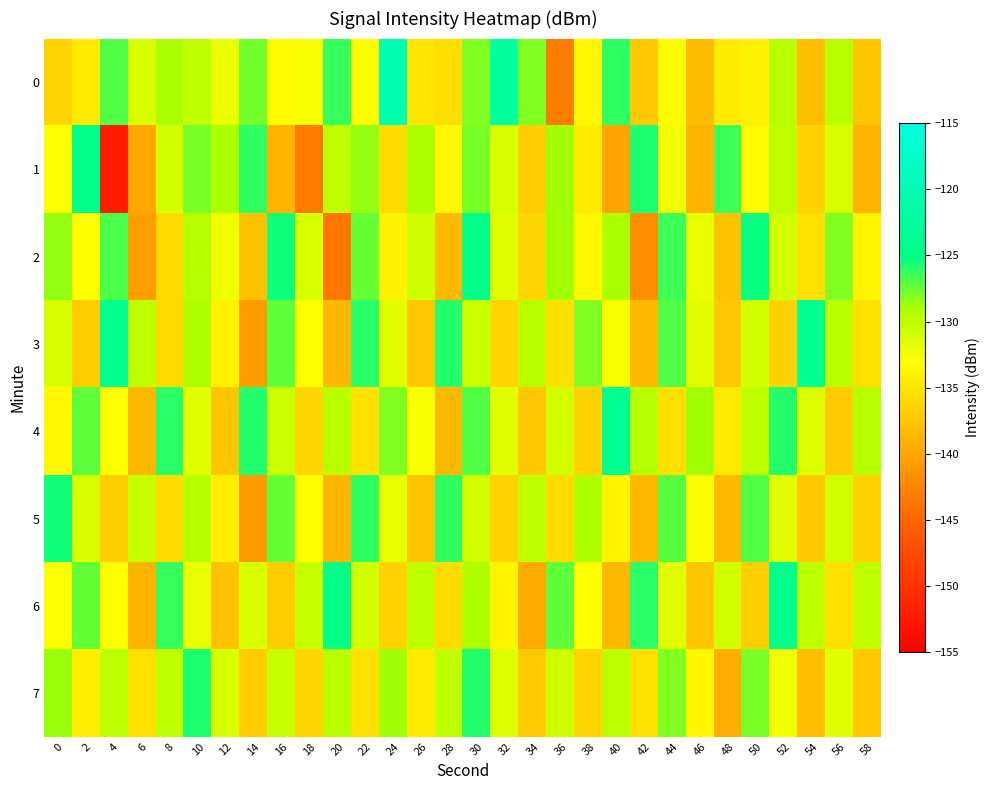

Reading left to right, extract all data points from this chart.

0: 0=-136.4	2=-134.6	4=-126.9	6=-131.2	8=-129.2	10=-130.1	12=-132.2	14=-127.7	16=-133.2	18=-132.8	20=-126.3	22=-133.3	24=-120.6	26=-134.9	28=-135.5	30=-128.0	32=-122.6	34=-128.1	36=-143.2	38=-133.6	40=-126.2	42=-137.2	44=-133.2	46=-138.2	48=-134.5	50=-134.0	52=-129.8	54=-138.0	56=-129.8	58=-137.4
1: 0=-132.9	2=-124.5	4=-152.0	6=-139.8	8=-131.1	10=-127.9	12=-129.2	14=-126.2	16=-138.9	18=-143.3	20=-130.1	22=-128.5	24=-135.7	26=-129.3	28=-133.5	30=-127.9	32=-131.2	34=-136.8	36=-128.9	38=-134.6	40=-140.1	42=-125.7	44=-132.3	46=-138.9	48=-126.5	50=-133.2	52=-129.9	54=-136.5	56=-131.1	58=-138.8
2: 0=-128.5	2=-133.1	4=-126.8	6=-140.3	8=-135.9	10=-129.6	12=-132.2	14=-137.9	16=-125.5	18=-131.1	20=-143.7	22=-127.3	24=-134.0	26=-130.7	28=-138.3	30=-124.9	32=-131.6	34=-136.2	36=-128.9	38=-133.6	40=-129.1	42=-141.8	44=-126.5	46=-132.0	48=-137.7	50=-125.2	52=-130.9	54=-135.5	56=-128.1	58=-133.8
3: 0=-131.2	2=-136.9	4=-124.5	6=-130.1	8=-135.8	10=-129.3	12=-134.0	14=-140.7	16=-127.2	18=-132.9	20=-138.5	22=-126.0	24=-131.7	26=-137.2	28=-125.9	30=-130.6	32=-136.1	34=-129.8	36=-135.5	38=-128.0	40=-132.7	42=-138.3	44=-126.9	46=-131.7	48=-137.2	50=-130.9	52=-136.5	54=-124.0	56=-129.8	58=-135.3
4: 0=-133.7	2=-127.2	4=-132.9	6=-138.5	8=-126.0	10=-131.7	12=-137.3	14=-125.9	16=-130.6	18=-136.1	20=-129.8	22=-135.5	24=-128.0	26=-132.7	28=-138.3	30=-126.9	32=-131.6	34=-137.2	36=-130.9	38=-136.5	40=-124.0	42=-129.7	44=-135.3	46=-128.9	48=-134.6	50=-130.1	52=-125.8	54=-131.5	56=-137.1	58=-129.7
5: 0=-125.5	2=-131.1	4=-136.8	6=-130.3	8=-135.9	10=-129.7	12=-134.2	14=-140.9	16=-127.5	18=-133.0	20=-138.7	22=-126.2	24=-131.9	26=-137.6	28=-126.1	30=-130.8	32=-136.5	34=-130.0	36=-135.7	38=-129.2	40=-133.9	42=-138.6	44=-127.1	46=-132.8	48=-138.5	50=-126.9	52=-131.6	54=-137.2	56=-130.9	58=-136.5
6: 0=-132.9	2=-127.5	4=-133.1	6=-138.8	8=-126.3	10=-132.0	12=-137.7	14=-131.2	16=-136.9	18=-130.5	20=-125.1	22=-130.8	24=-136.5	26=-130.0	28=-135.7	30=-129.2	32=-133.9	34=-139.6	36=-127.2	38=-132.9	40=-138.5	42=-126.0	44=-131.7	46=-137.3	48=-130.9	50=-136.6	52=-124.2	54=-129.9	56=-135.5	58=-130.0
7: 0=-128.7	2=-134.2	4=-129.9	6=-135.5	8=-130.0	10=-125.7	12=-131.2	14=-136.9	16=-130.5	18=-136.1	20=-129.8	22=-135.3	24=-128.9	26=-134.6	28=-130.1	30=-125.8	32=-131.5	34=-137.1	36=-130.7	38=-136.2	40=-129.9	42=-135.5	44=-128.1	46=-133.7	48=-139.2	50=-127.9	52=-132.5	54=-138.1	56=-131.7	58=-137.2